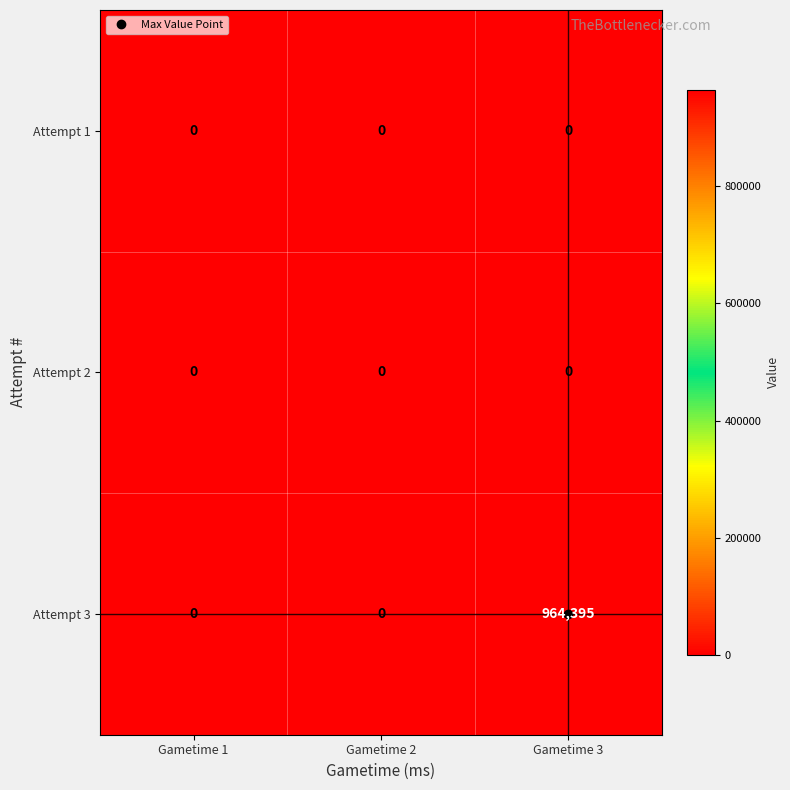

The Attempt 3 series shows 534554 at Gametime 2. True or false?

False